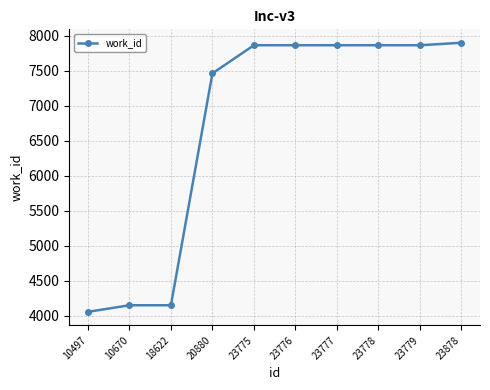

What is the smallest value displayed?

4055